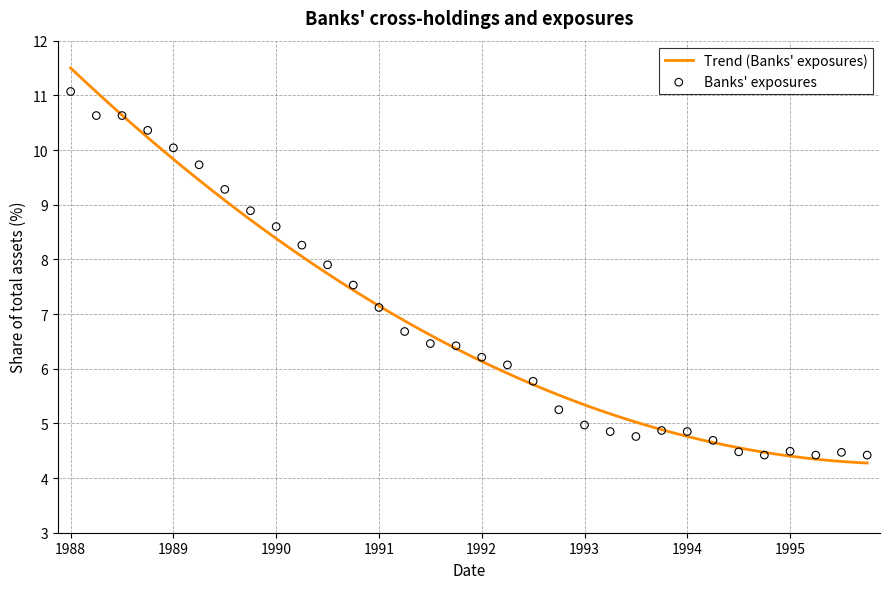

What is the maximum value for Trend (Banks' exposures)?

11.5